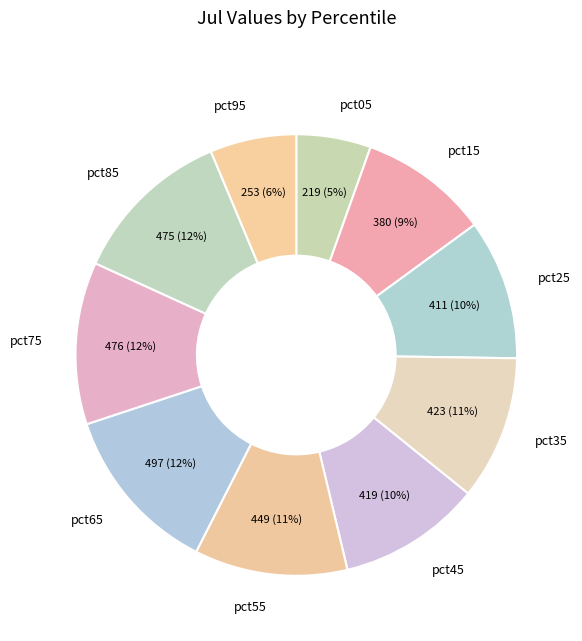

The pct85 slice represents 18% of the pie. True or false?

False